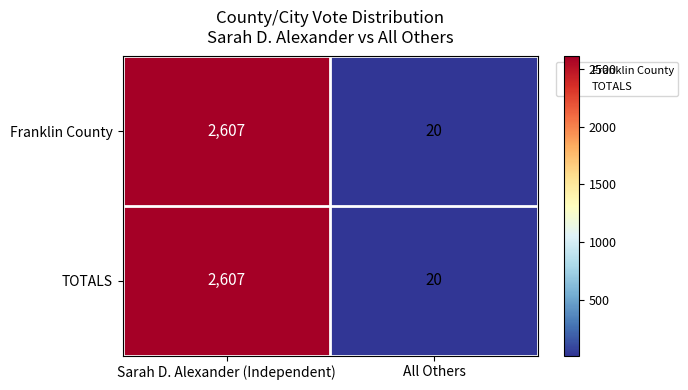

What is the sum of the Franklin County values at Sarah D. Alexander (Independent) and All Others?

2627